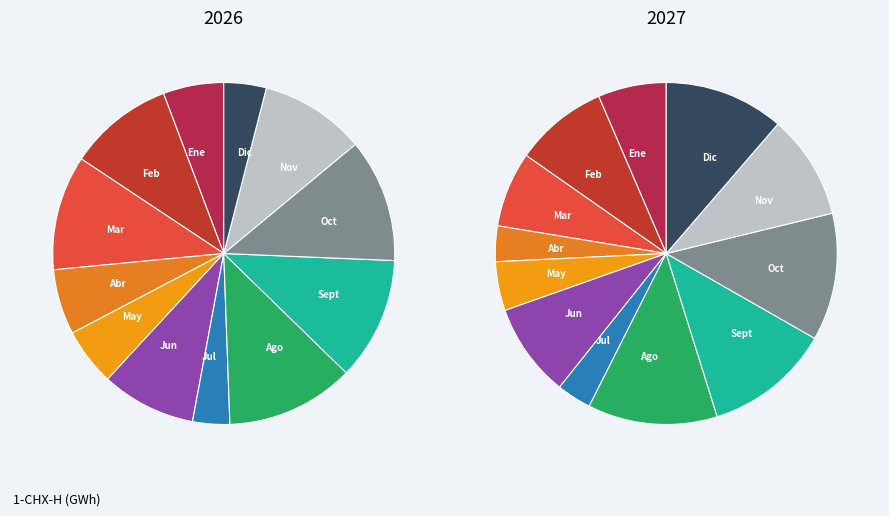

Which series has the largest range (max minus min)?

2026